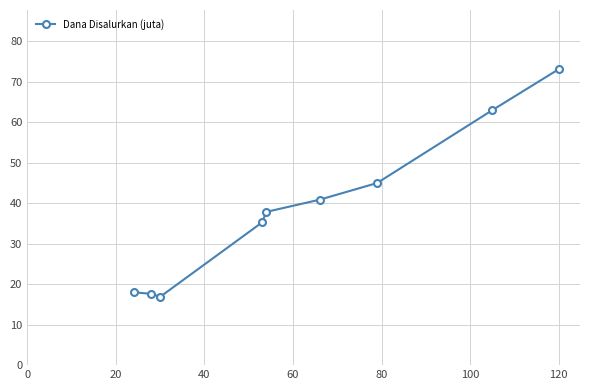

What is the average value?

38.6